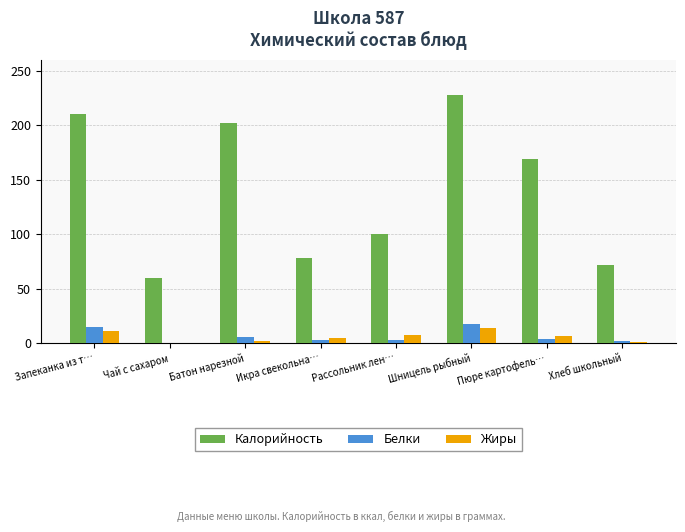

What is the sum of the Жиры values at Батон нарезной and Пюре картофель…?

8.5